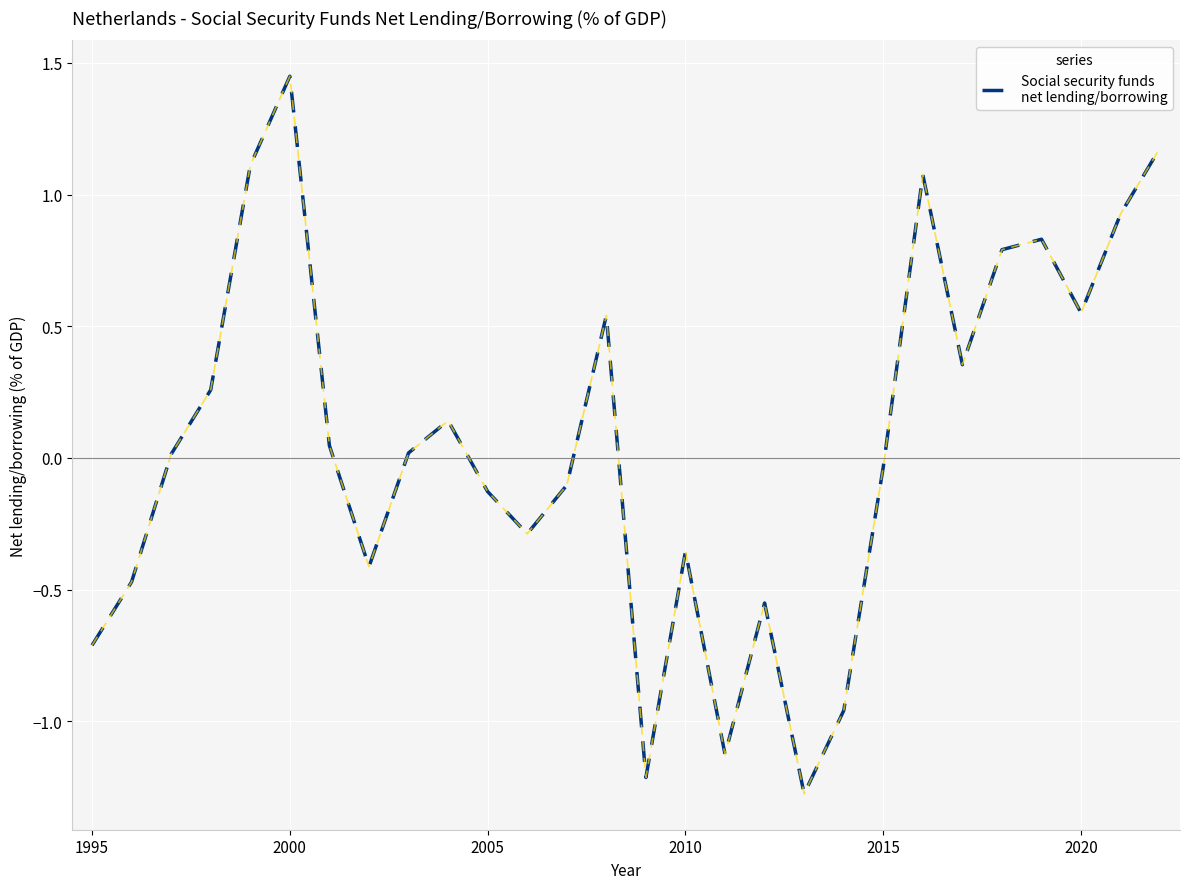

What is the difference between the maximum and minimum values?

2.7